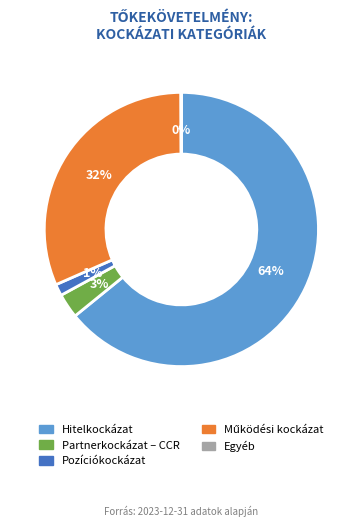

Do Pozíciókockázat and Hitelkockázat together represent more than half of the pie?

Yes